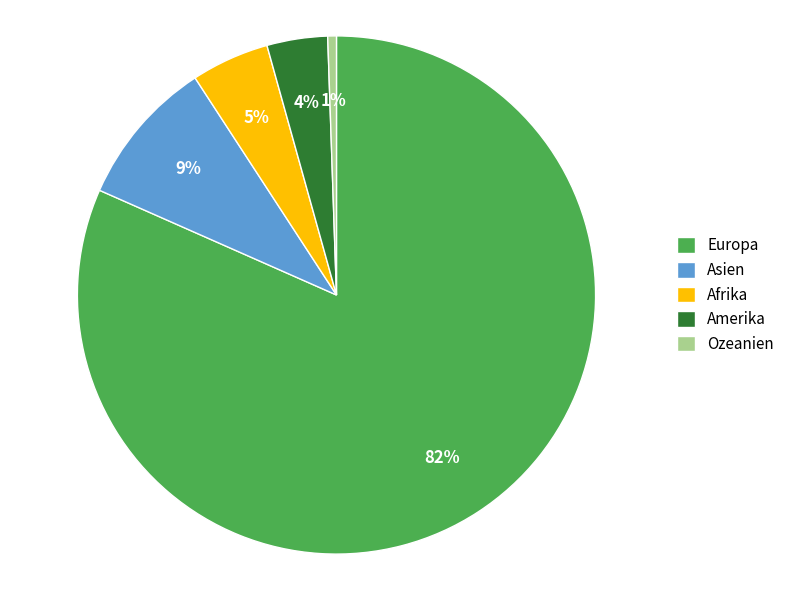

Count the number of slices in the pie.

5